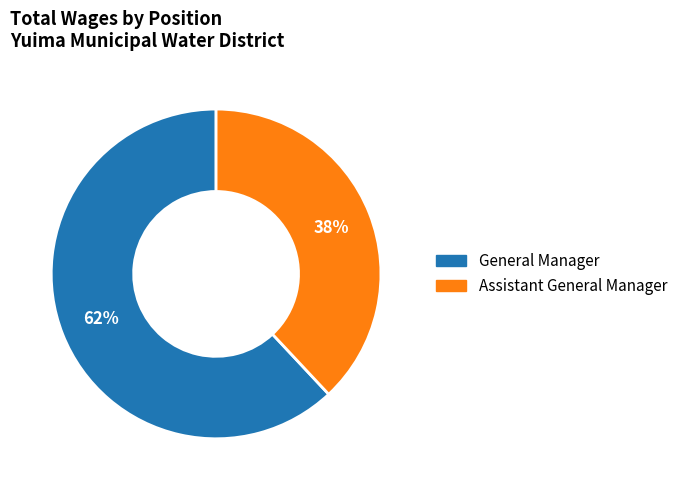

To the nearest percent, what is the combined percentage of General Manager and Assistant General Manager?

100%